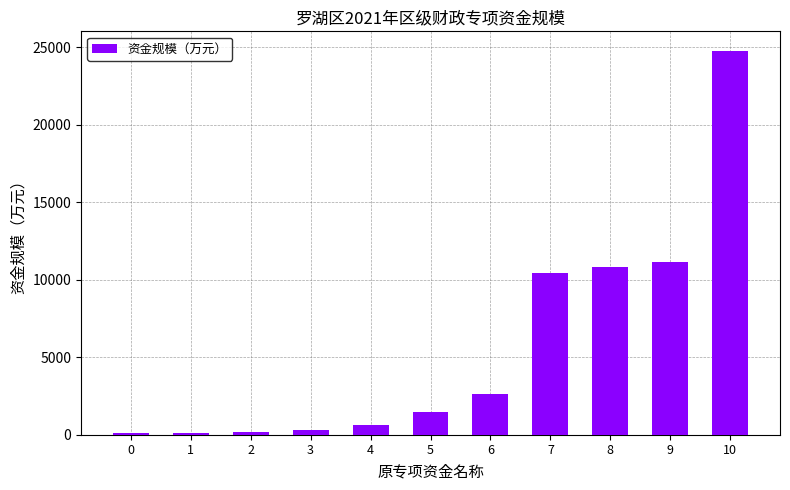

What is the difference between the values at 5 and 10?

23359.0